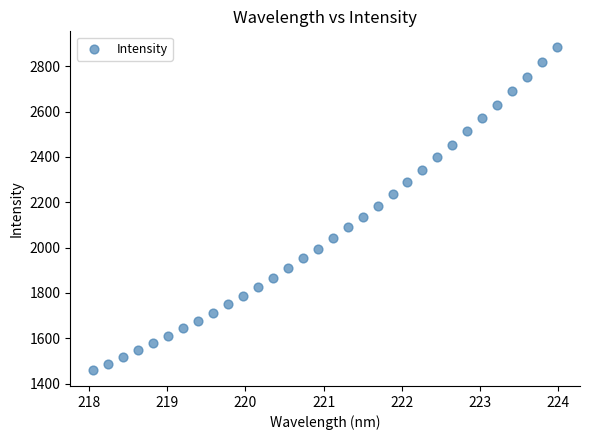

What is the range of X values (max minus min)?

5.9